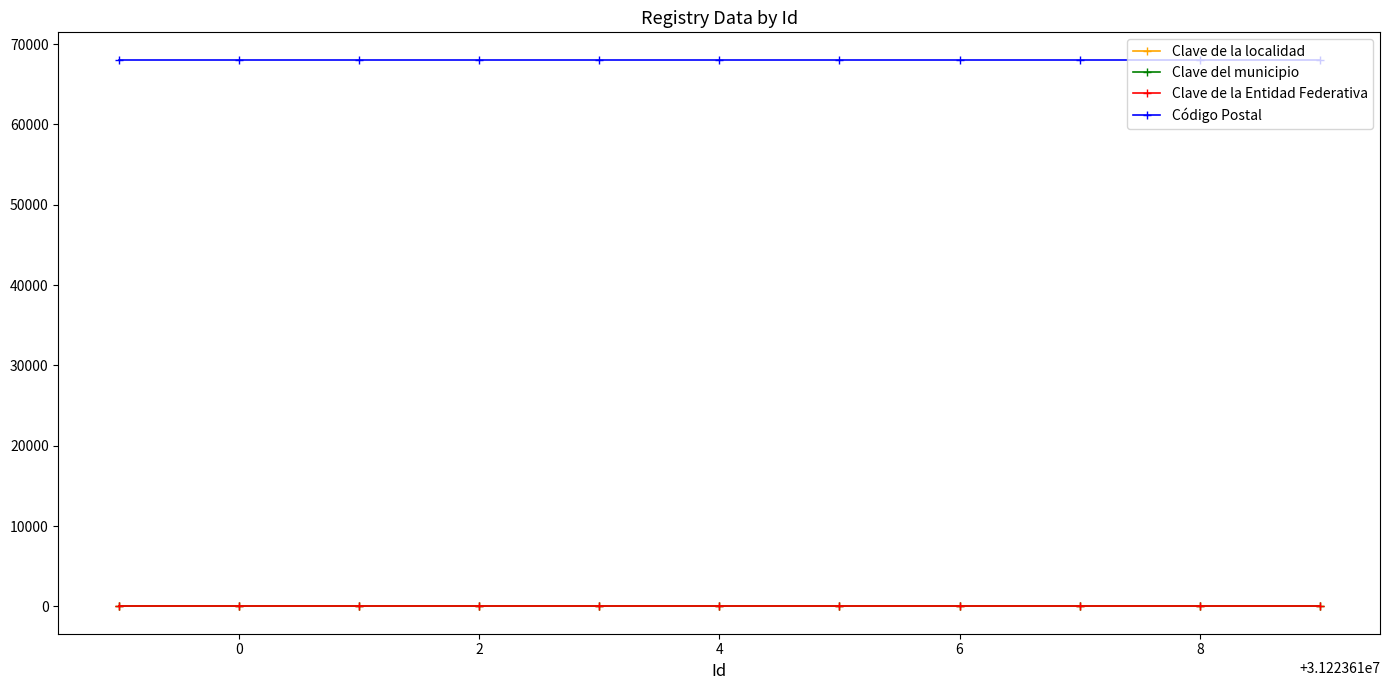

What is the sum of all Clave del municipio values?

737